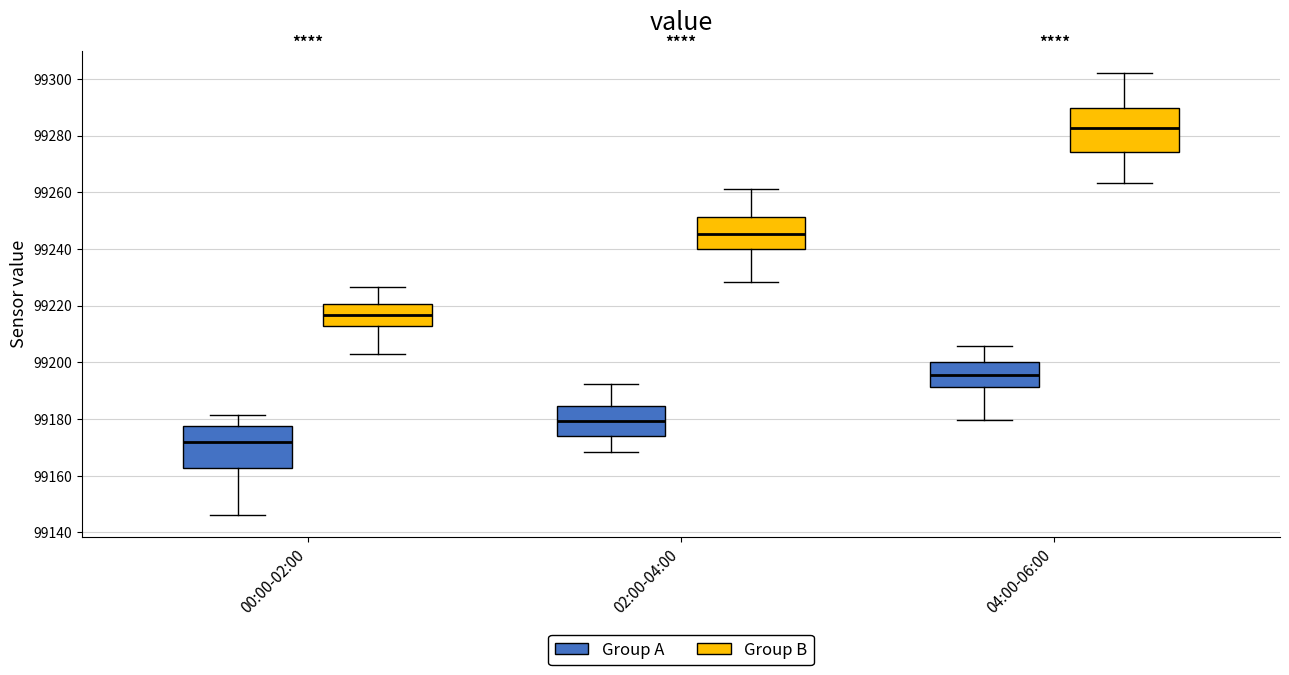

Which box's median line is the lowest?

00:00-02:00 (Group A)